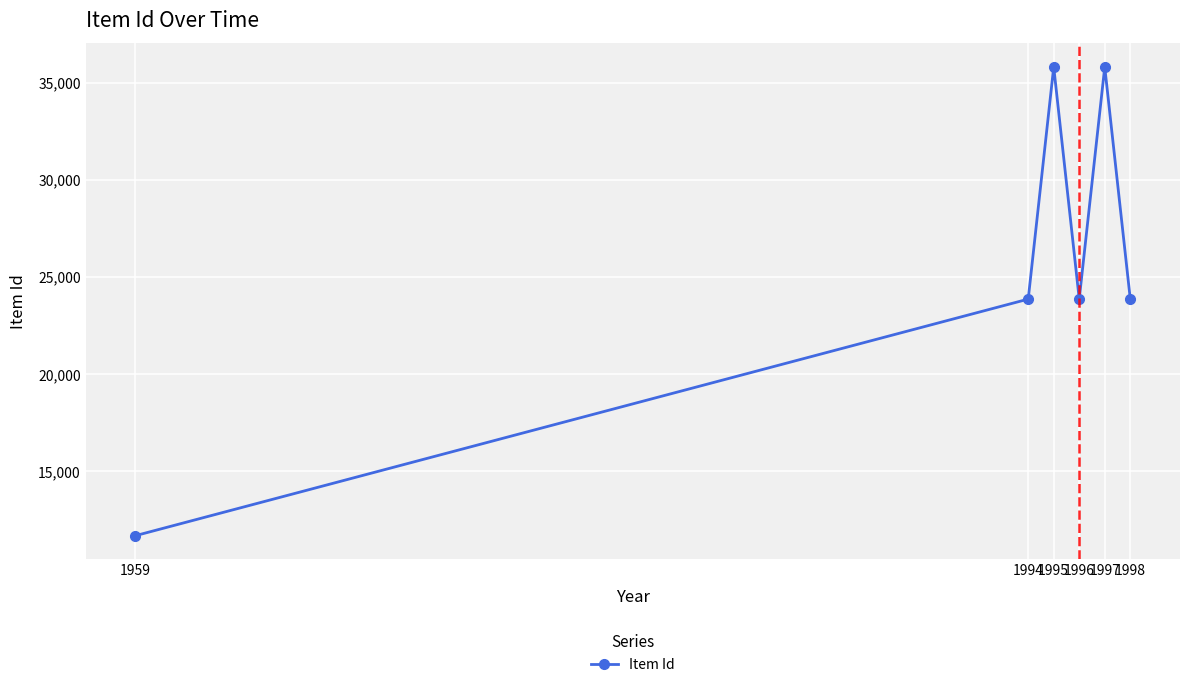

Read the value at 1995.

35818